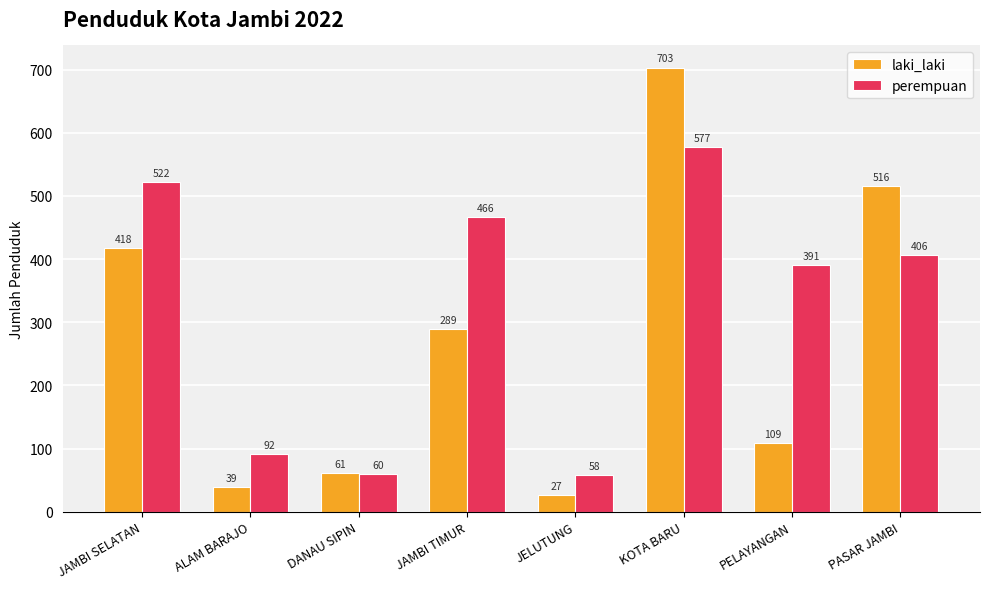

What is the difference between the maximum and second lowest values in the laki_laki series?

664